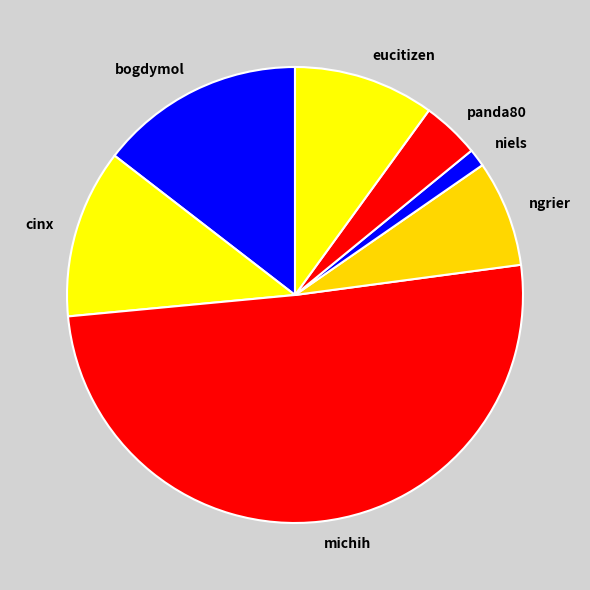

Which slice is the largest?

michih